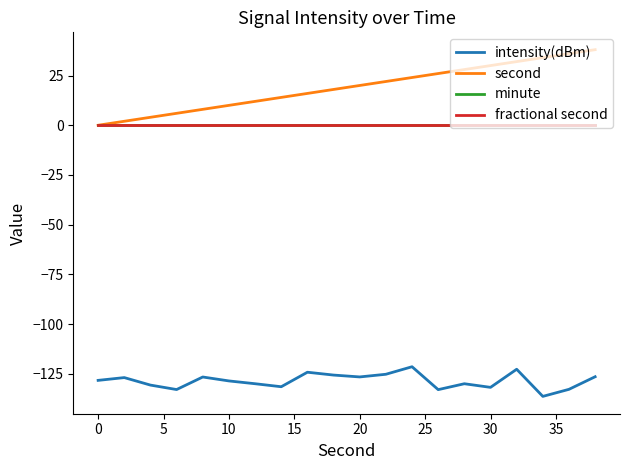

What is the maximum value shown in the chart?

38.0